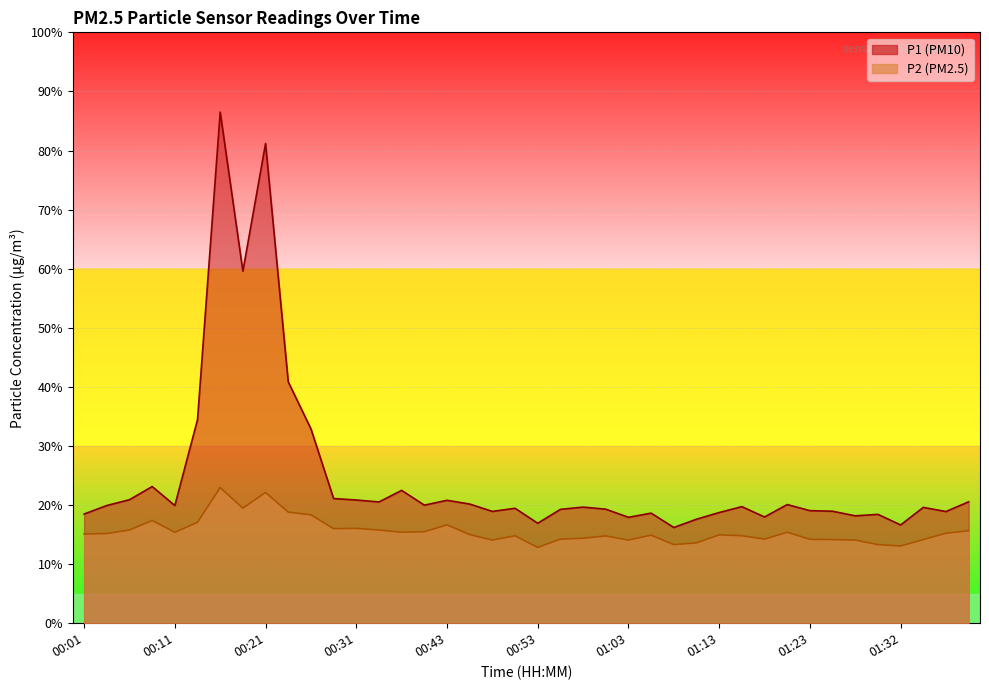

True or false: P1 has more than 0 interior local peaks.

True